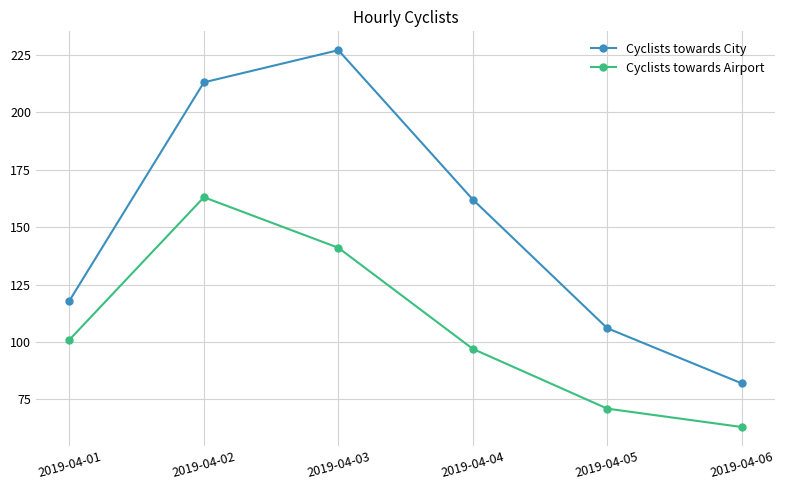

The Cyclists towards City series shows 106 at 2019-04-05. True or false?

True